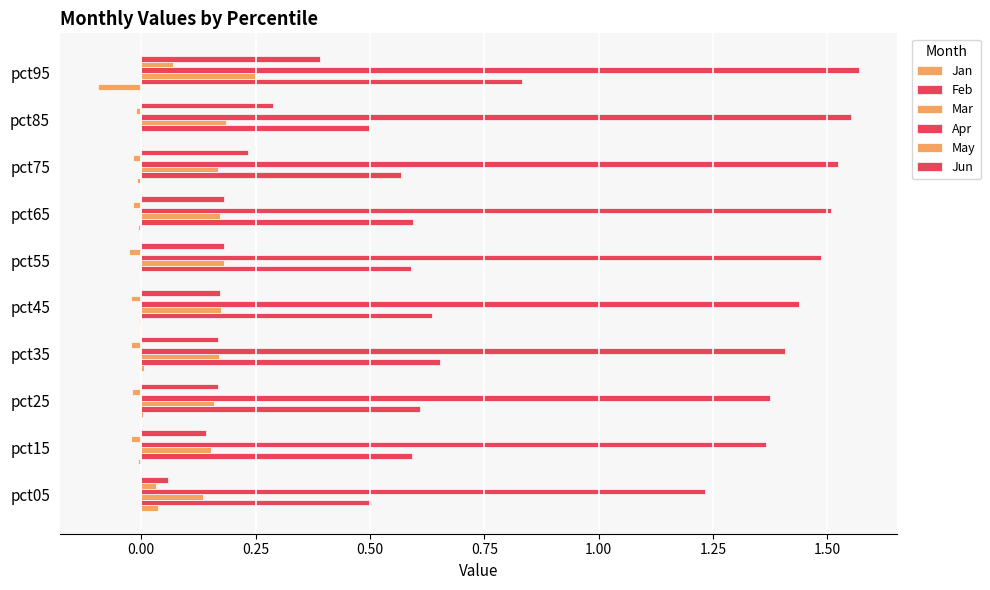

Count the number of categories in the chart.

10